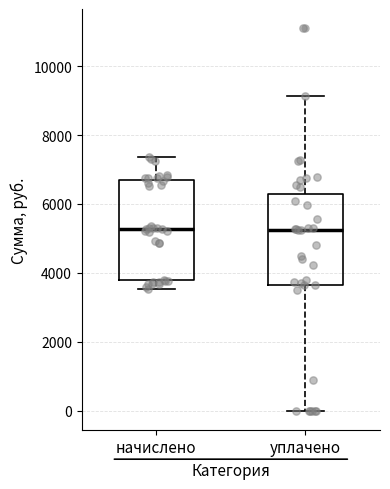

Which box is the tallest, from its lower edge to its upper edge?

начислено